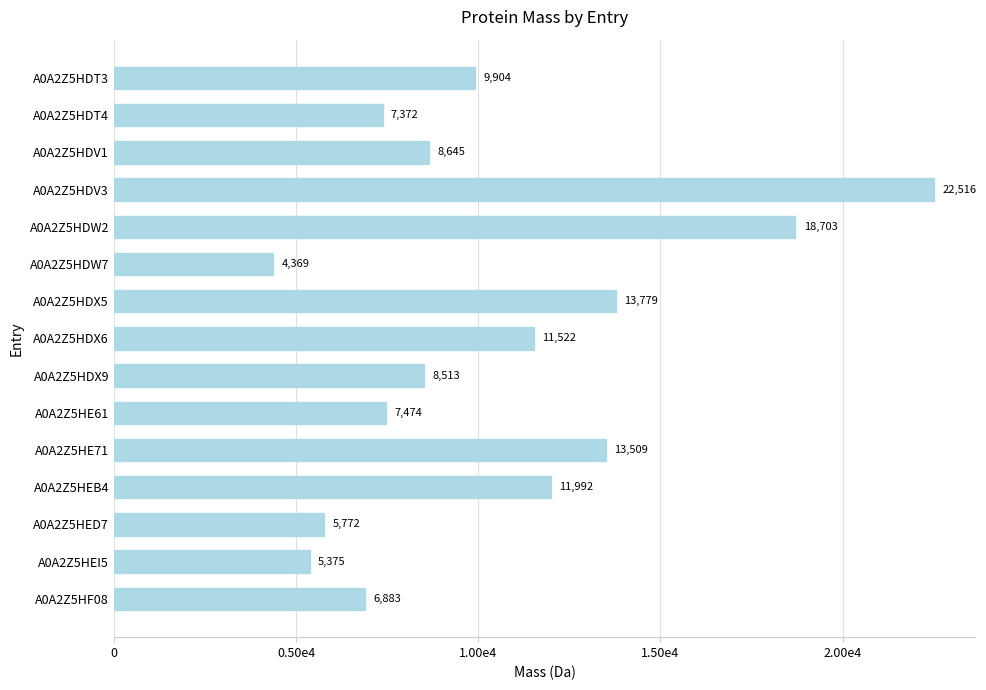

Where is the data nearest to the value 13442?

A0A2Z5HE71